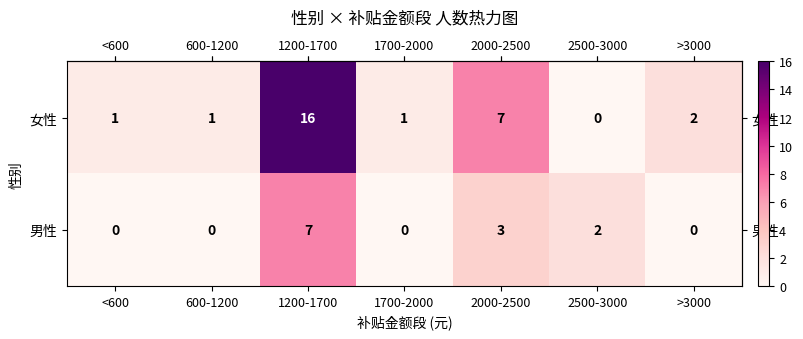

Which series changed the most between 1200-1700 and 1700-2000?

女性